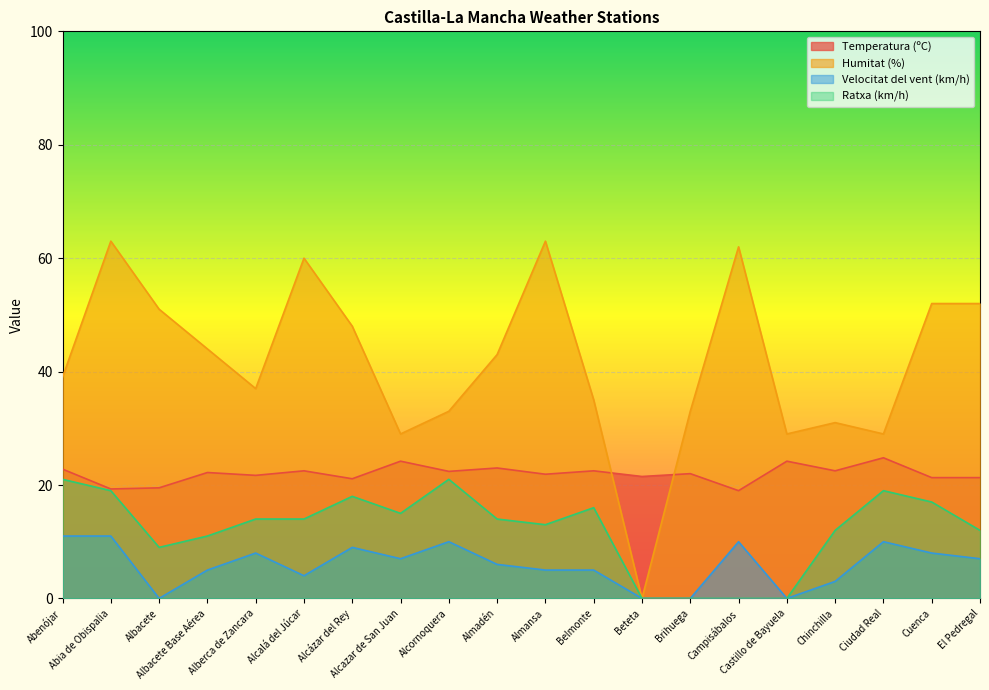

How many lines are shown in the chart?

4